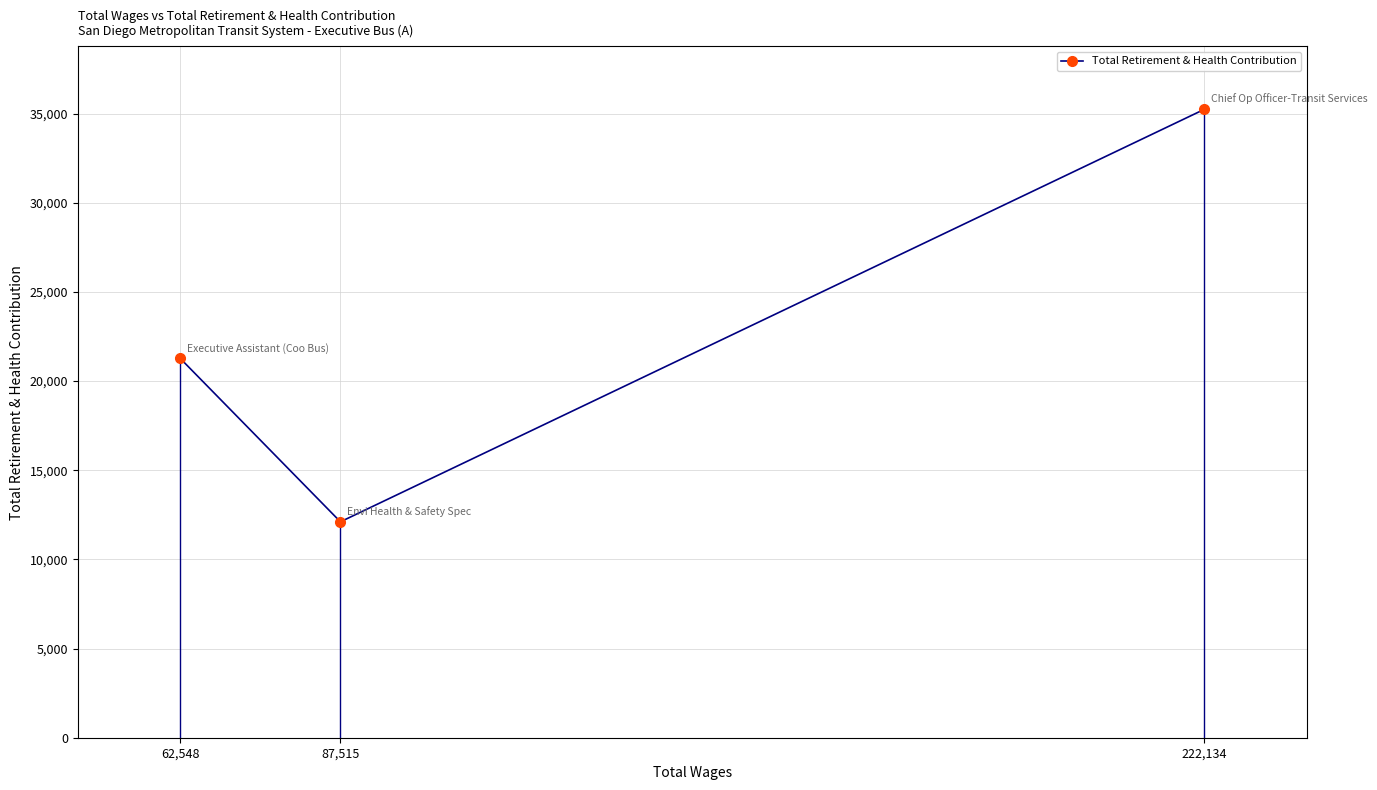

Which category has the lowest value across all series?

87,515